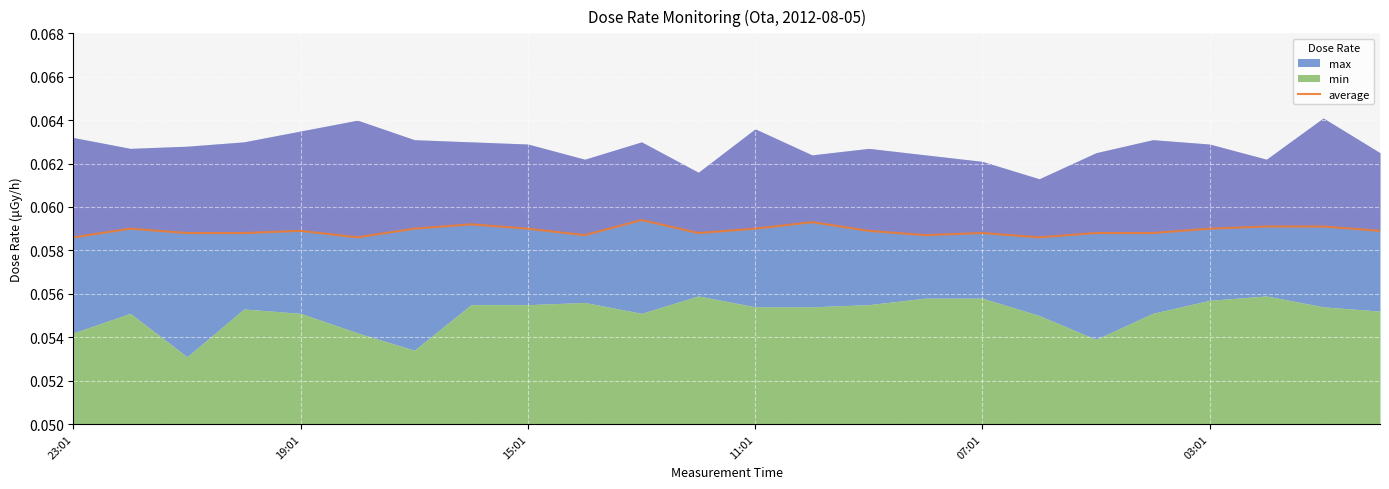

What is the sum of the values at 03:01 and 21?

0.1